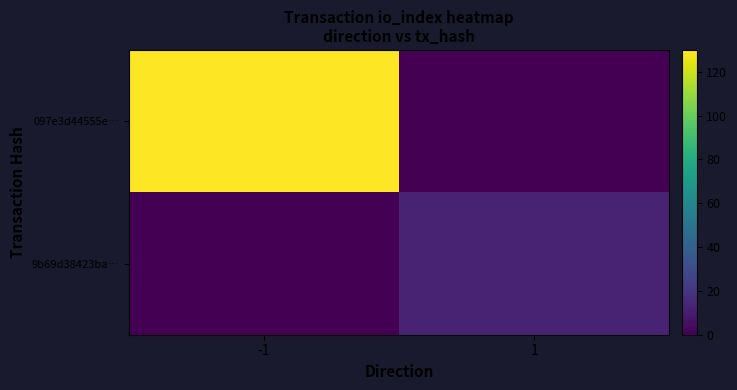

Which series has the widest spread of values?

097e3d44555e…